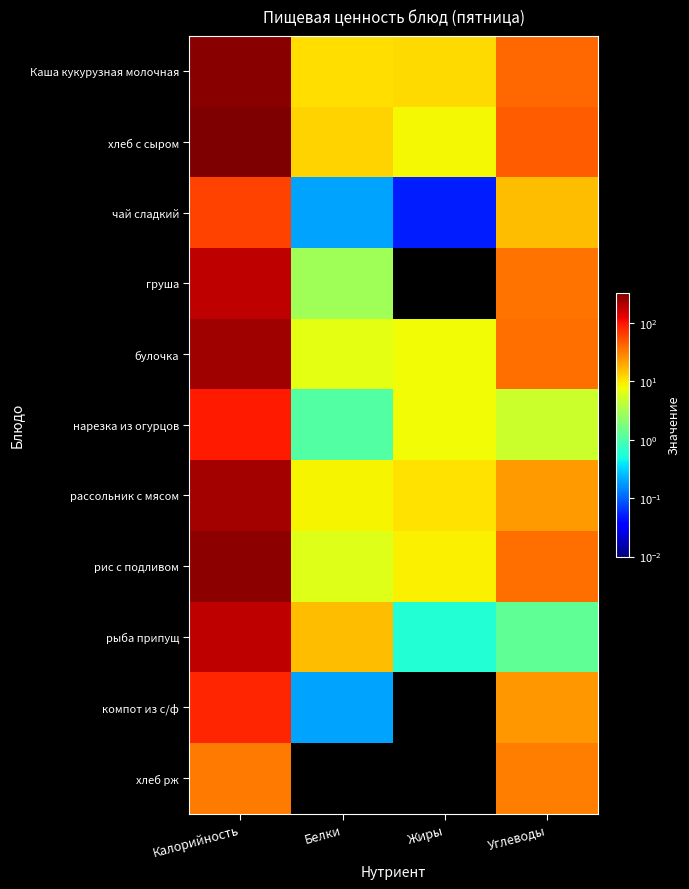

Rank the series by their maximum value, from highest to lowest.

хлеб с сыром, Каша кукурузная молочная, рис с подливом, булочка, рассольник с мясом, рыба припущ, груша, нарезка из огурцов, компот из с/ф, чай сладкий, хлеб рж